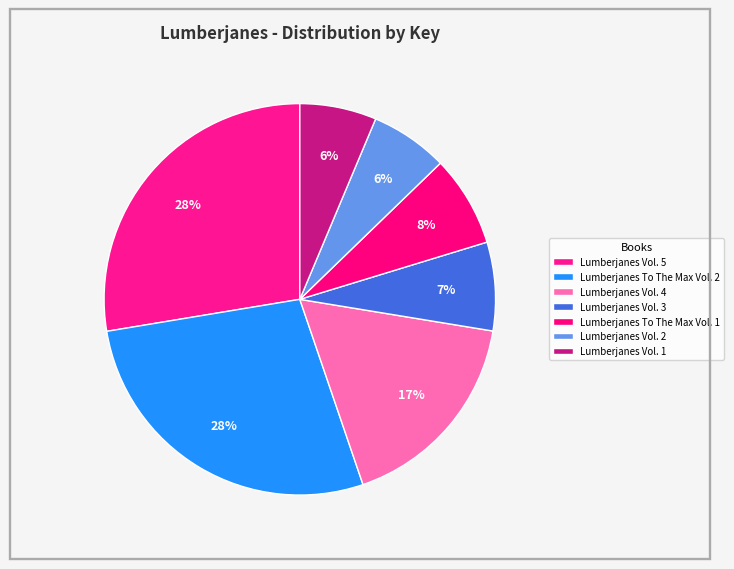

Which has a higher value, Lumberjanes To The Max Vol. 2 or Lumberjanes To The Max Vol. 1?

Lumberjanes To The Max Vol. 2